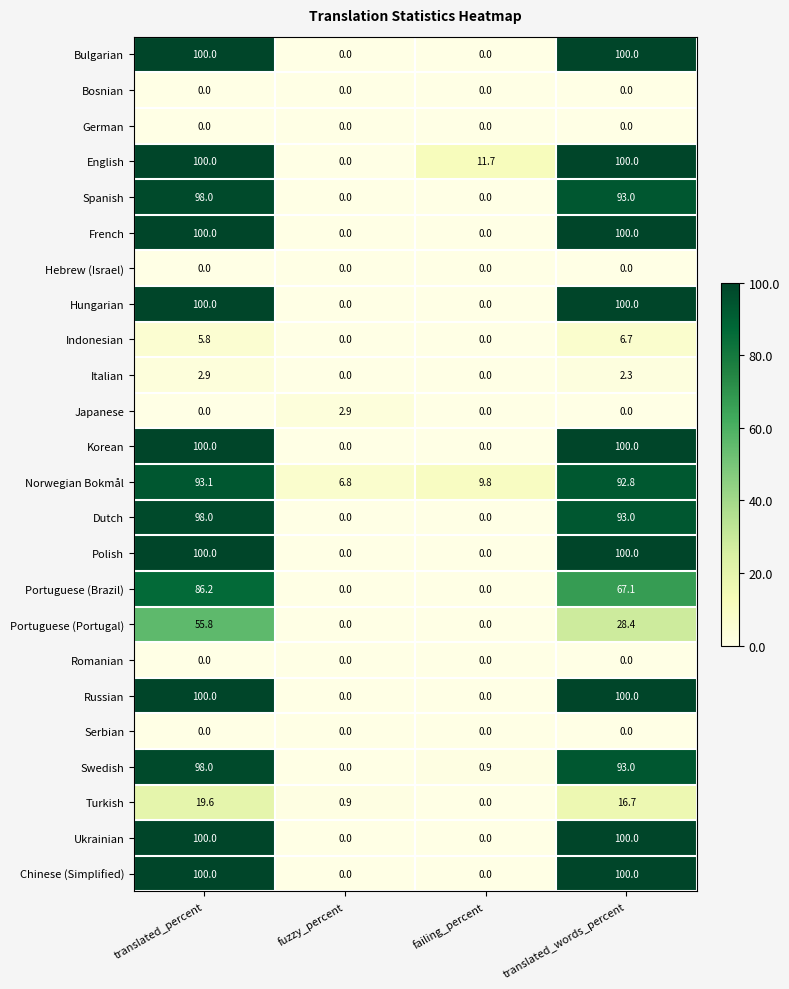

What is the sum of all Norwegian Bokmål values?

202.5